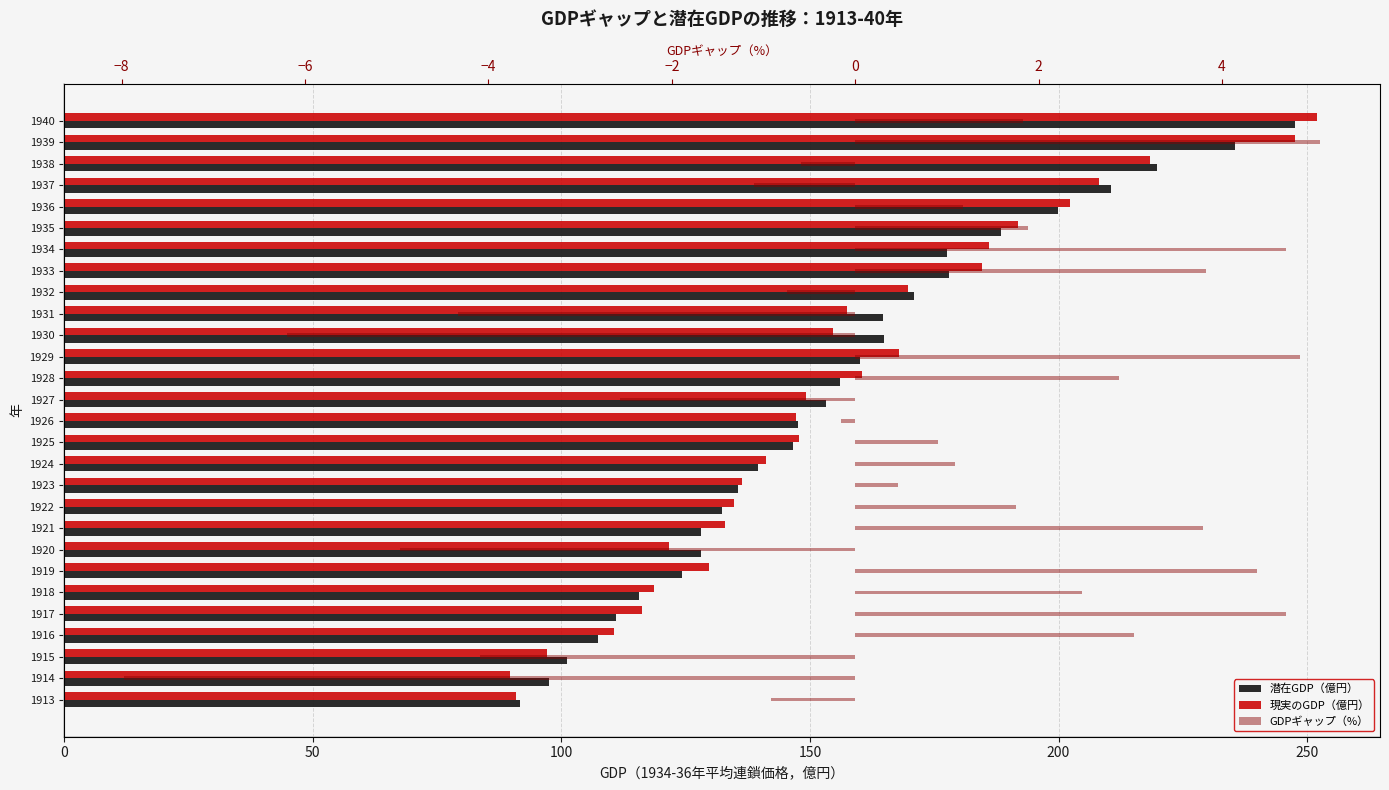

At how many categories does at least one series exceed 43?

28